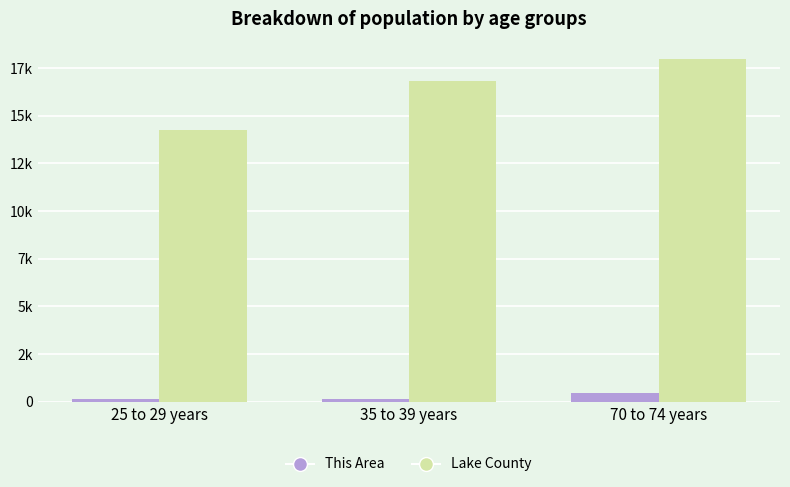

What is the label of the 1st bar from the right?

70 to 74 years